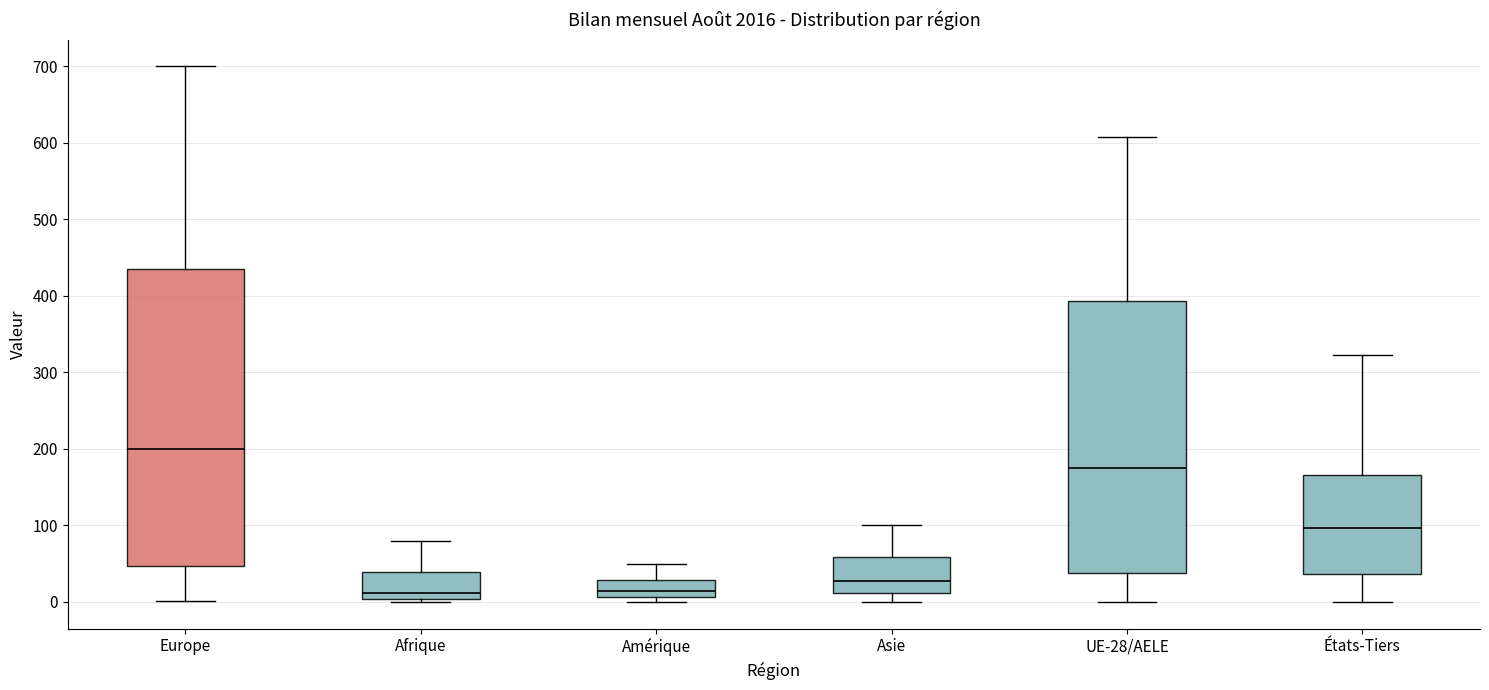

Reading left to right, transcribe this box plot: for each box, give where its median line is, the range the box spans, and where its two whiskers end, as read against the y-axis. The values are not printed on the chart, so give them approximately, as read against the axis.

Europe: median 200, box 50 to 440, whiskers 0 to 700
Afrique: median 10, box 0 to 40, whiskers 0 (just below the box's lower edge) to 80
Amérique: median 10 (just above the box's lower edge), box 10 to 30, whiskers 0 to 50
Asie: median 30, box 10 to 60, whiskers 0 to 100
UE-28/AELE: median 180, box 40 to 390, whiskers 0 to 610
États-Tiers: median 100, box 40 to 170, whiskers 0 to 320